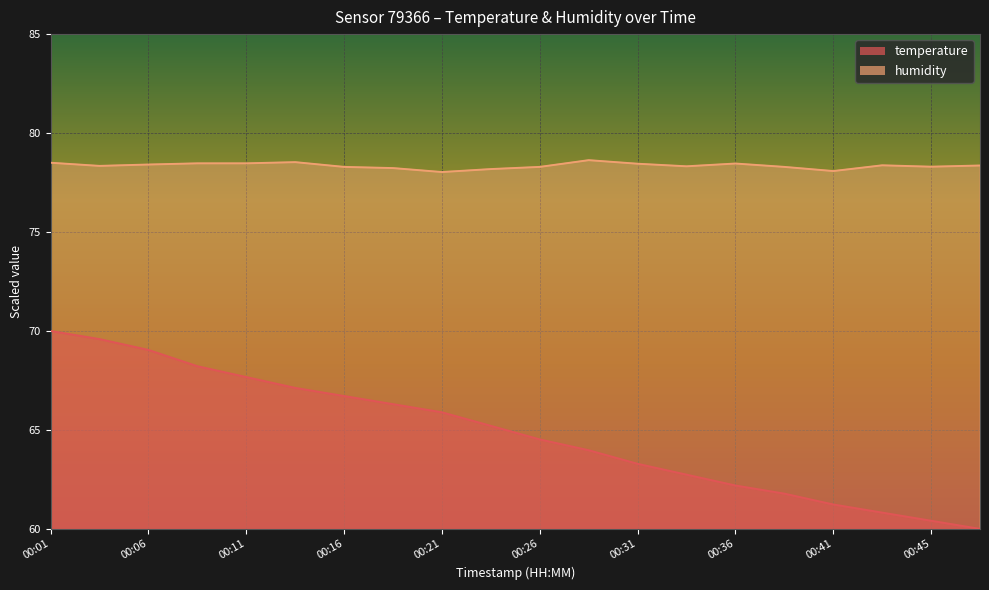

In humidity, how many points are higher than both neighbors (excluding endpoints)?

4